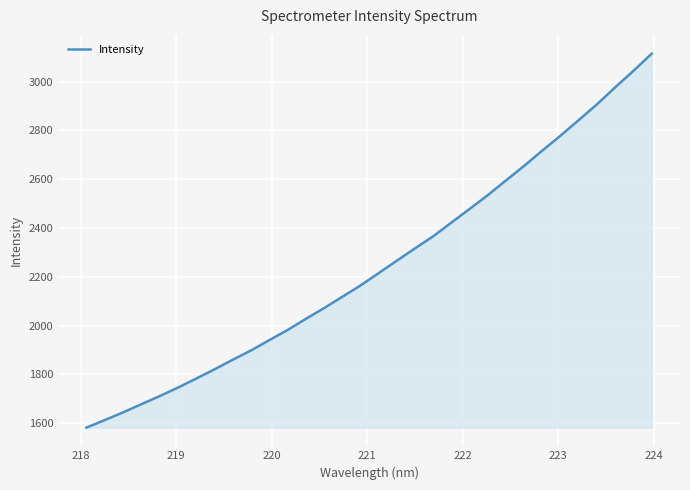

What is the greatest value displayed?

3115.1